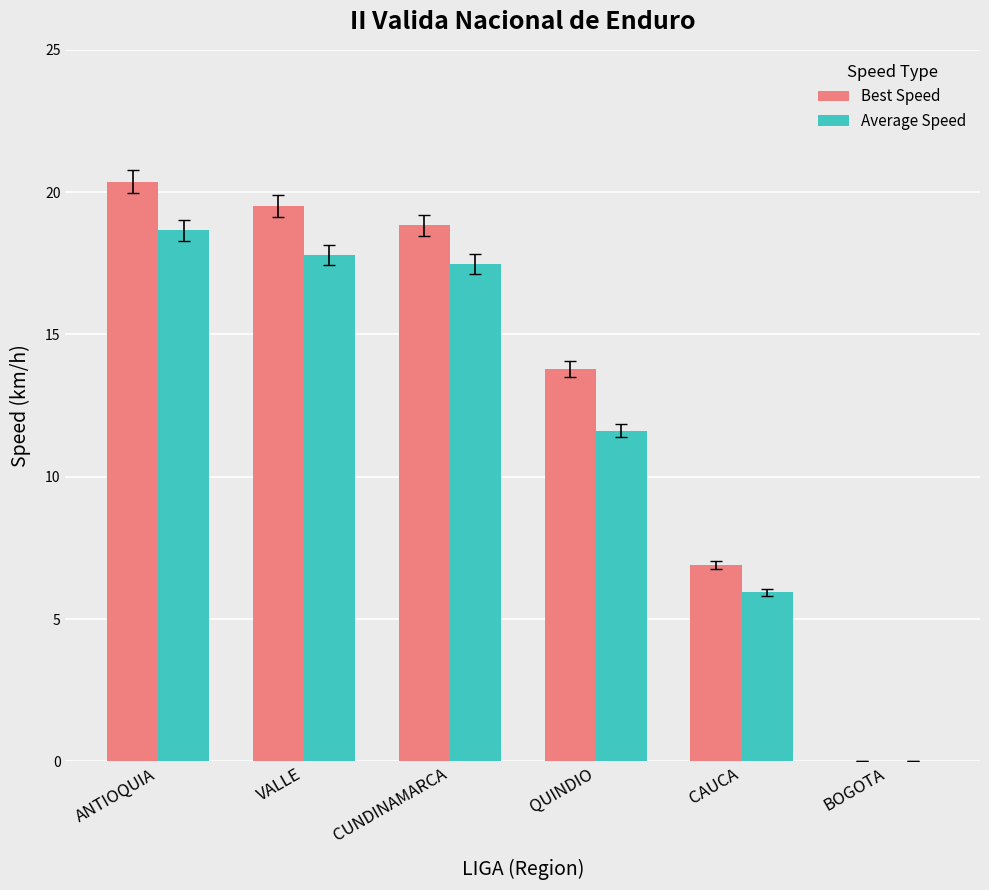

What are all the series names shown in the legend?

Best Speed, Average Speed